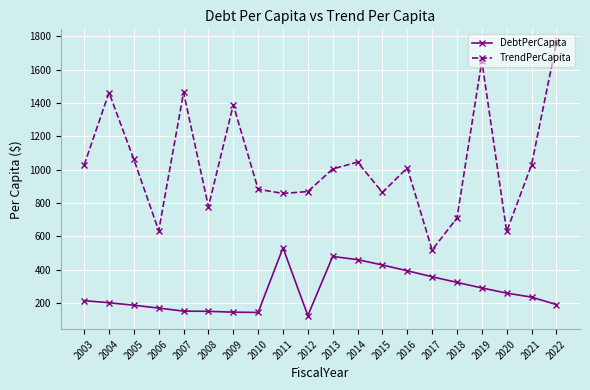

Where is the first local minimum for TrendPerCapita?

2006